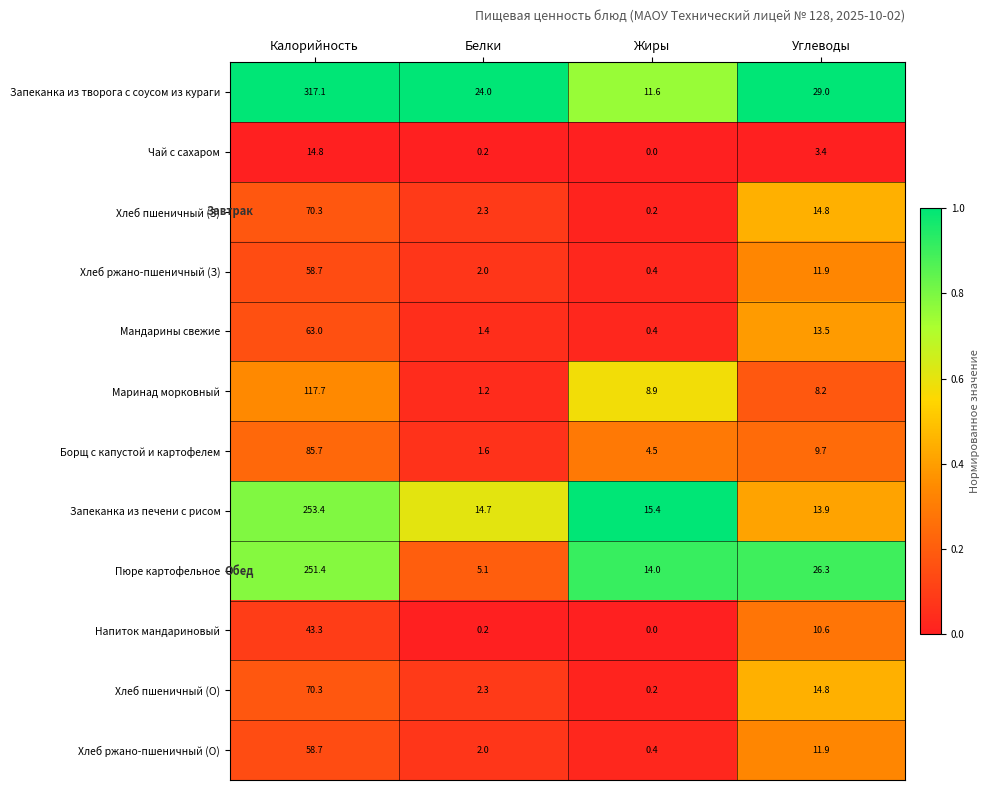

List the labels in order of Пюре картофельное value, largest first.

Калорийность, Углеводы, Жиры, Белки